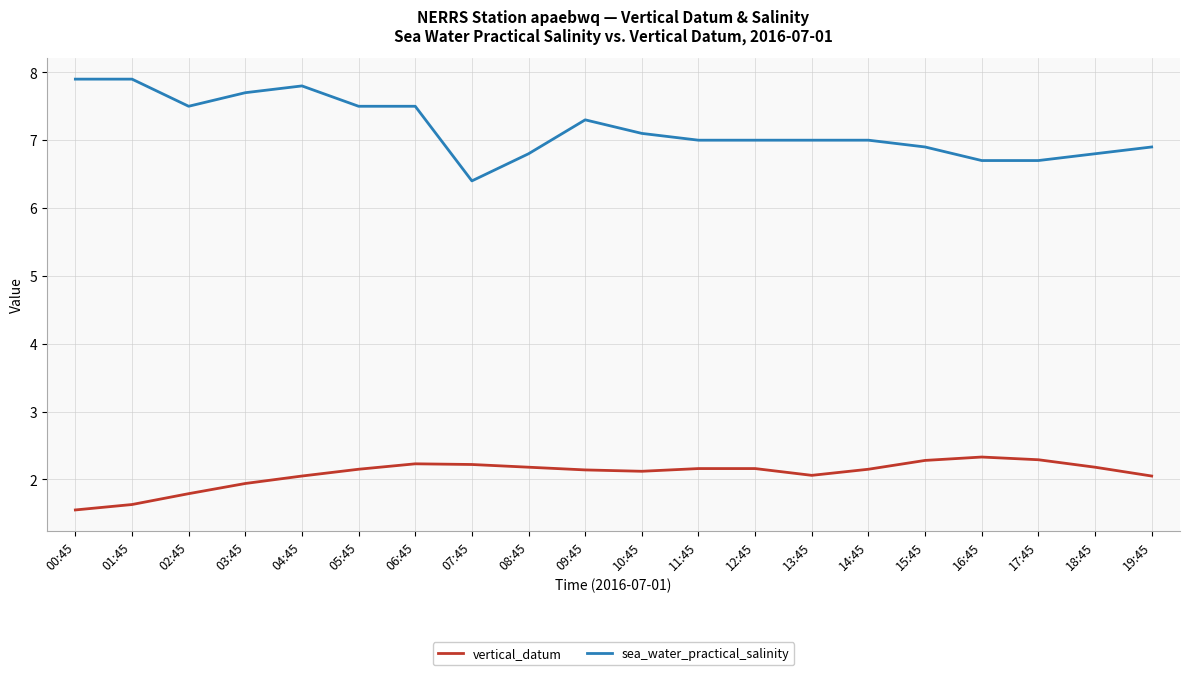

What position from the right is 19:45?

1